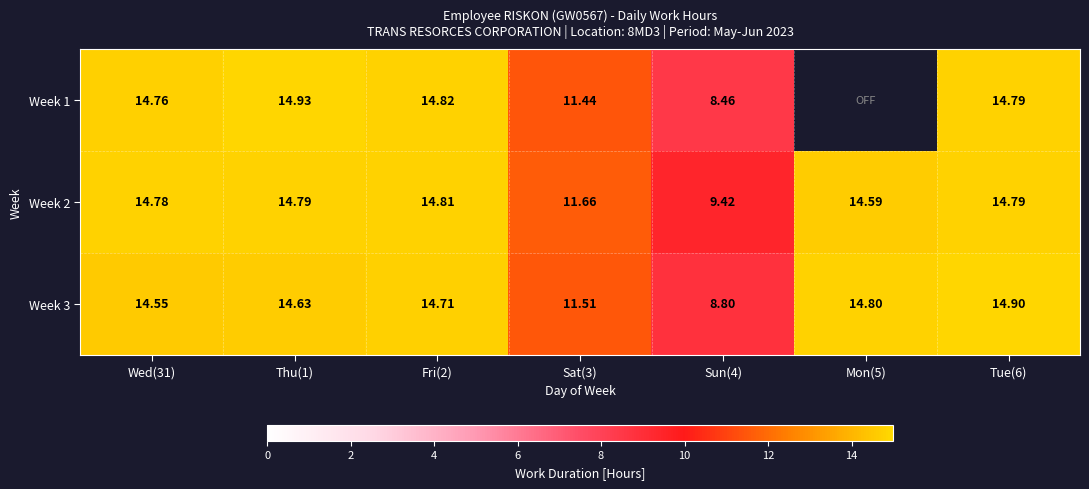

Is the value of Week 2 at Sun(4) greater than the value of Week 1 at Thu(1)?

No